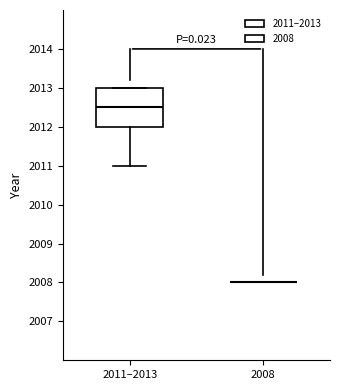

Reading left to right, read every box against the y-axis: the position of its median line, the range the box covers, and the ends of its whiskers. The values are not printed on the chart, so give them approximately, as read against the axis.

2011–2013: median 2012.5, box 2012.0 to 2013.0, whiskers 2011.0 to 2013.0
2008: box collapsed to a line at 2008.0, whiskers 2008.0 to 2008.0